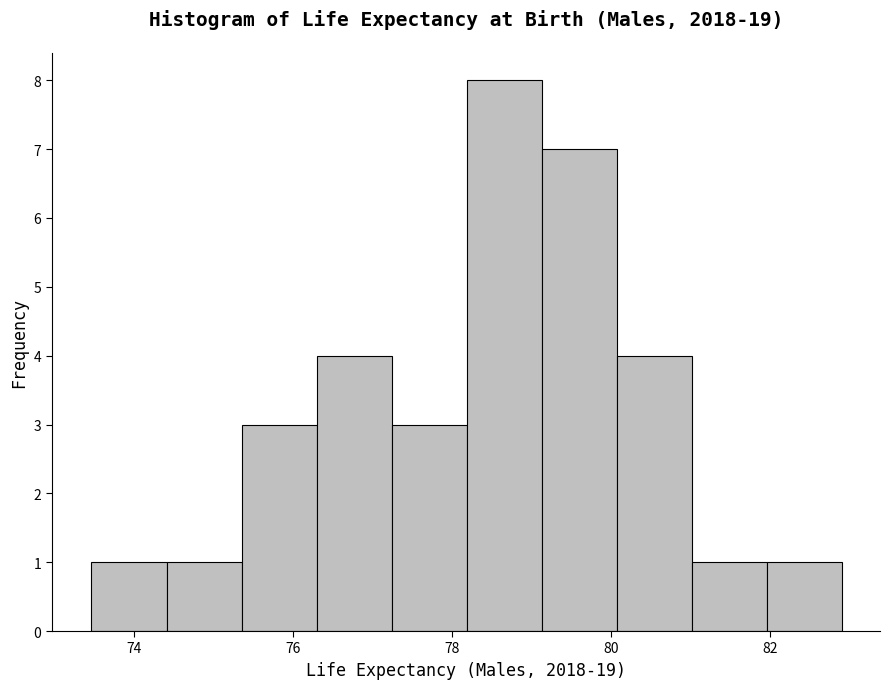

Reading left to right, transcribe this chart: for each bar, give the range it covers on the x-axis and its height. Neither the bar edges nor the heights are printed on the chart, so give them approximately, as read against the axes.

73.4 to 74.4: 1
74.4 to 75.4: 1
75.4 to 76.2: 3
76.2 to 77.2: 4
77.2 to 78.2: 3
78.2 to 79.2: 8
79.2 to 80.0: 7
80.0 to 81.0: 4
81.0 to 82.0: 1
82.0 to 83.0: 1